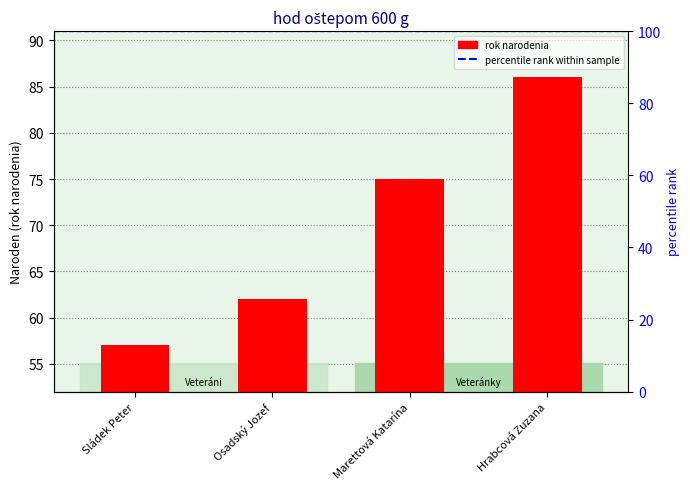

Read the value at Sládek Peter.

57